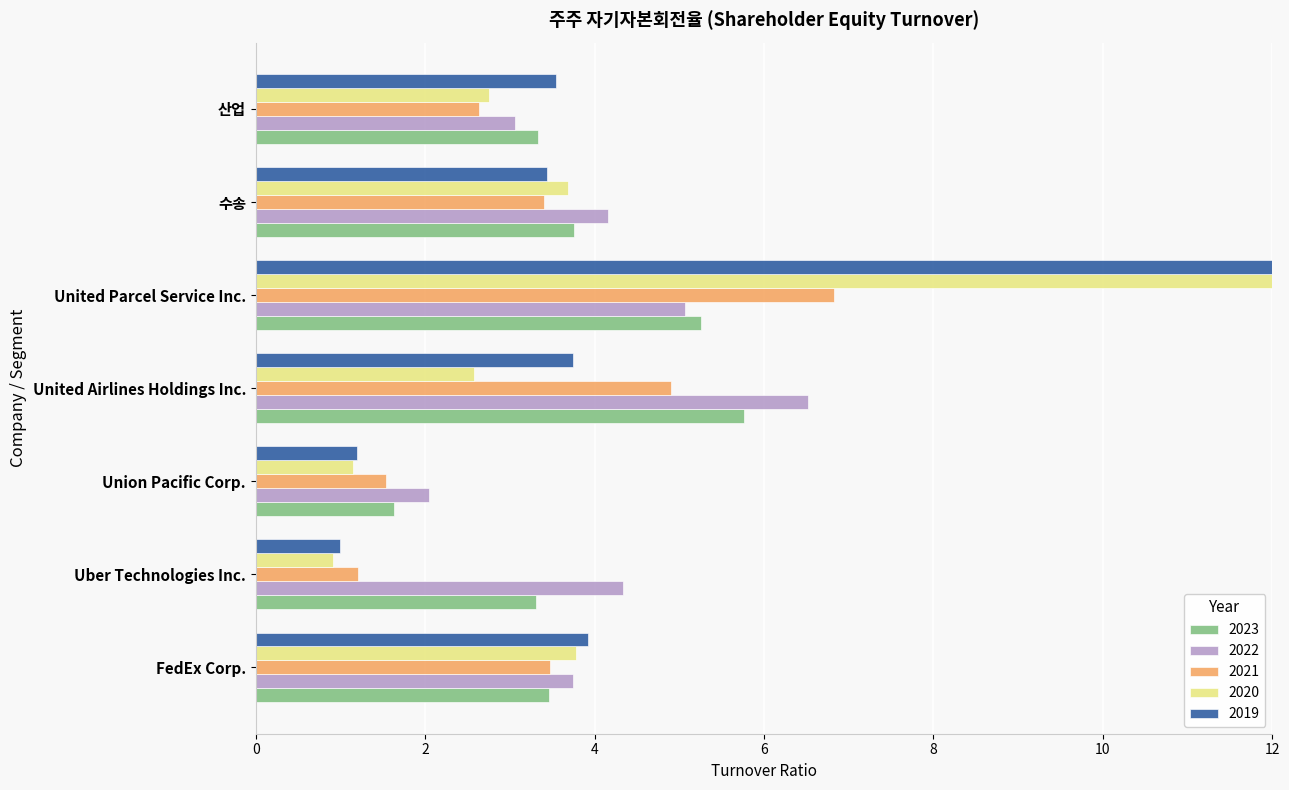

What is the label of the 4th bar from the left?

United Airlines Holdings Inc.